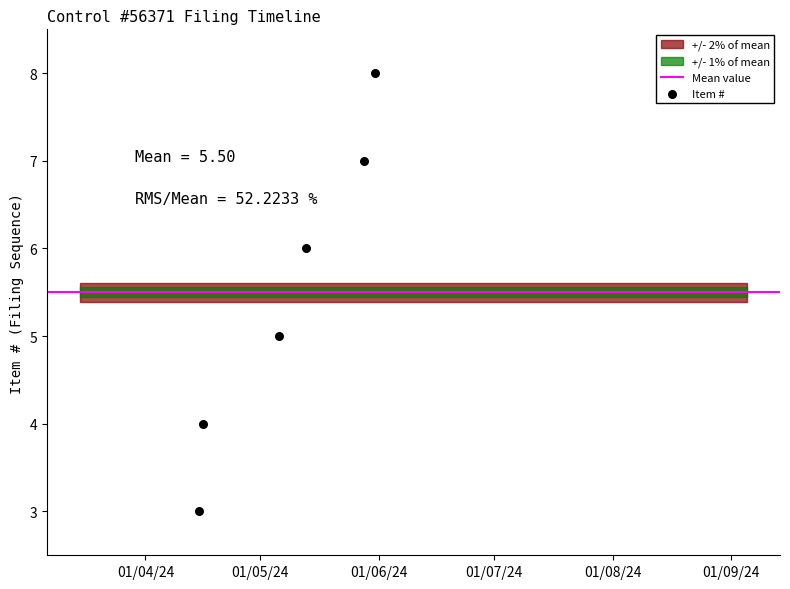

Between 2024-05-31 and 2024-04-15, which is larger?

2024-05-31